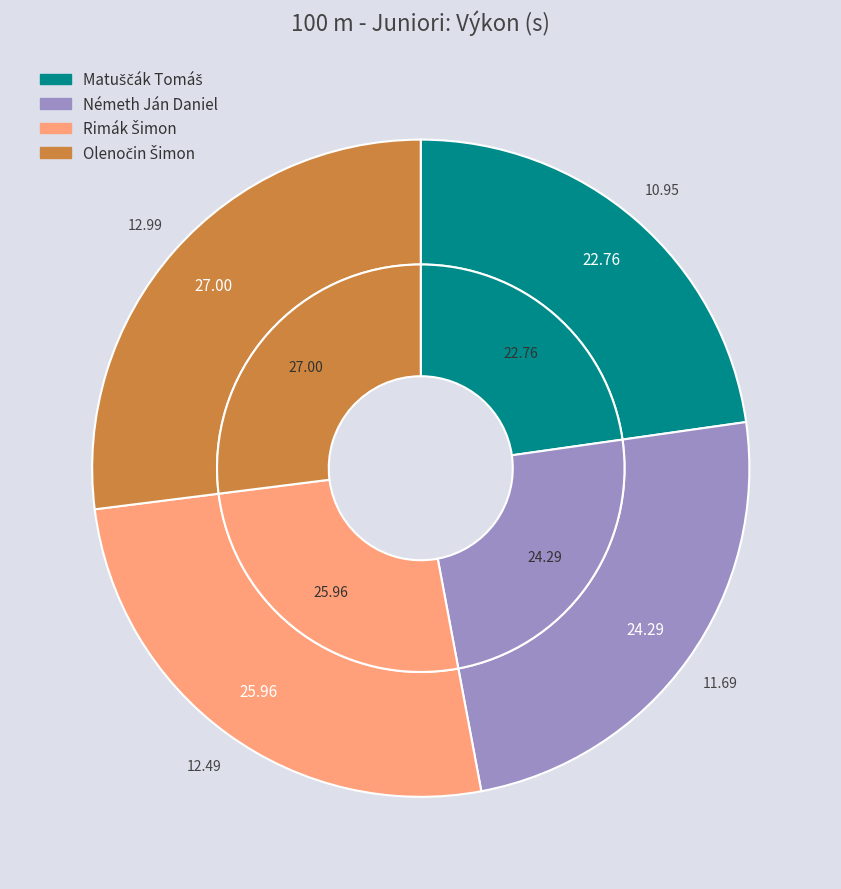

To the nearest percent, what is the difference between the Rimák Šimon and Olenočin Šimon slice percentages?

1%